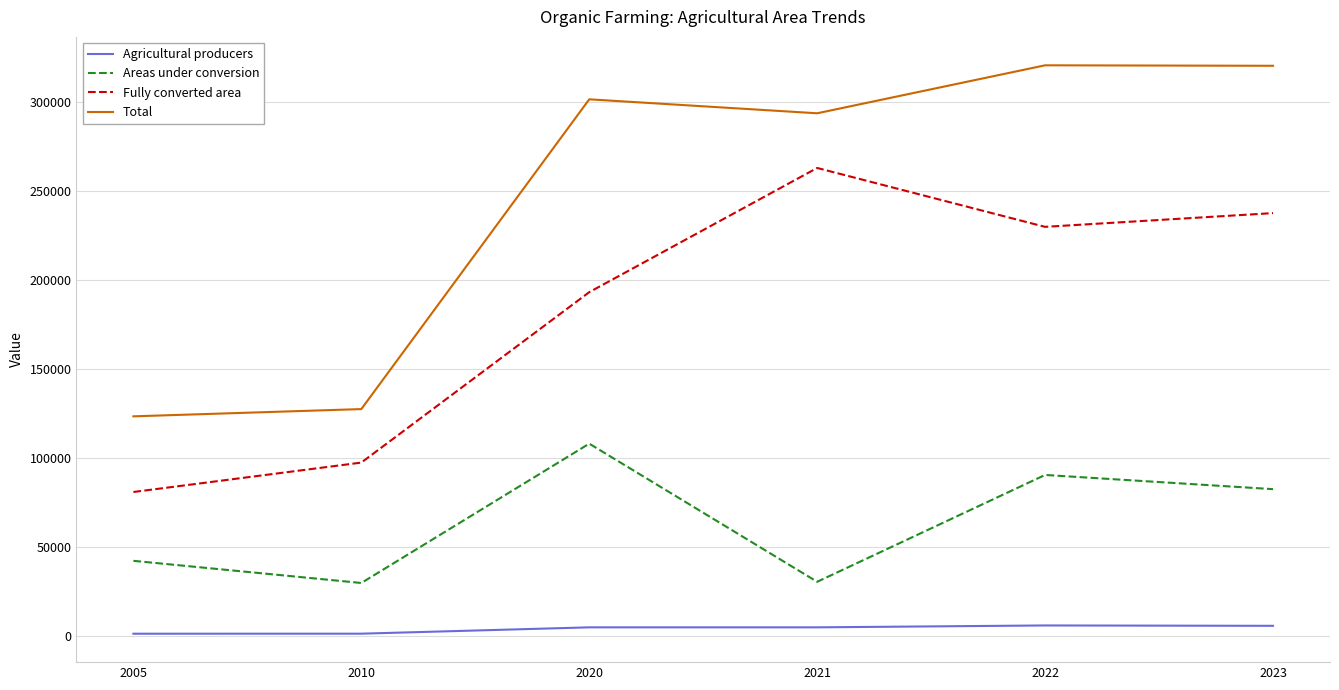

True or false: Total has a value of 320250 at 2023.

True